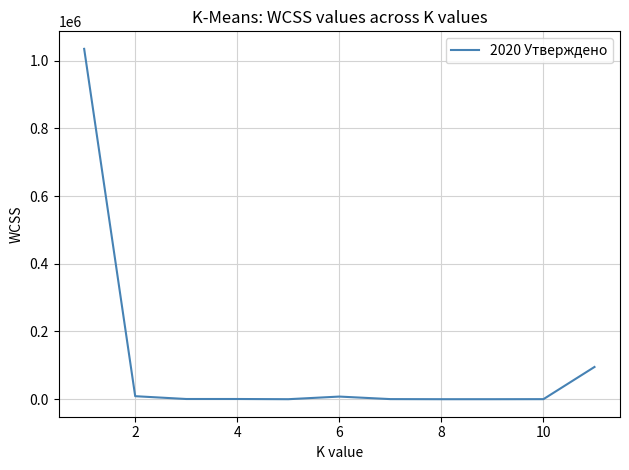

What is the maximum value shown in the chart?

1034821.8